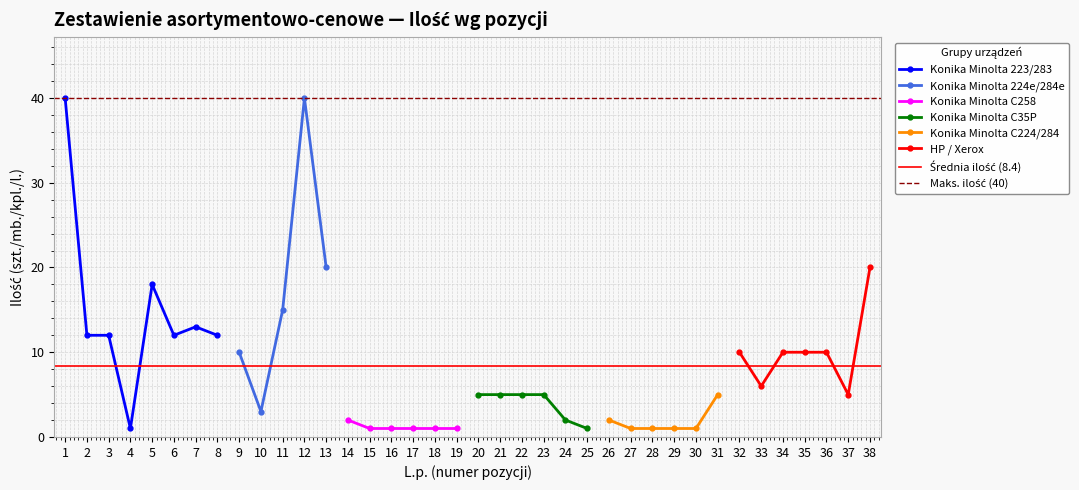

What is the value of the Konika Minolta 223/283 point at the 5th from the left?

18